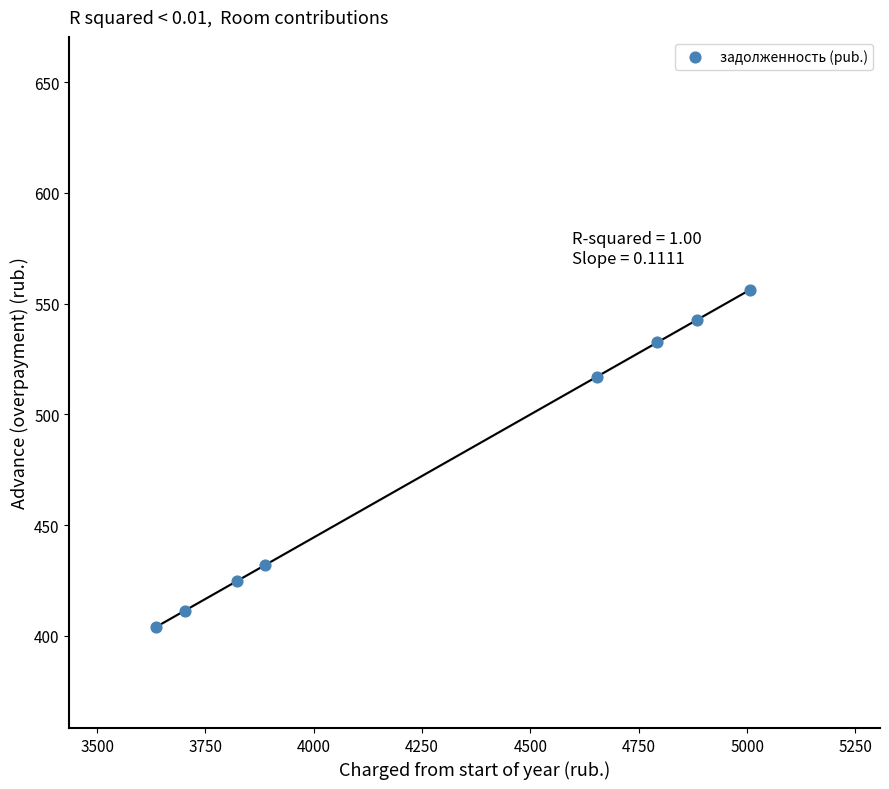

What Y value in the scatter plot is closest to 480?

517.0